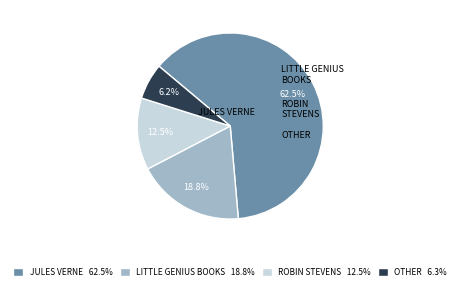

Between JULES VERNE 62.5% and ROBIN STEVENS 12.5%, which is larger?

JULES VERNE 62.5%